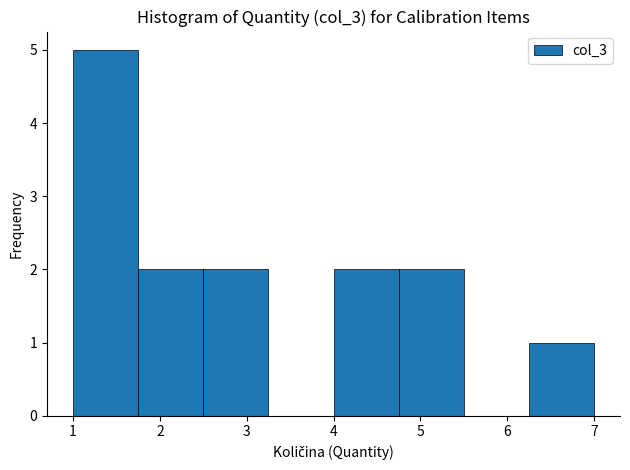

Over which range of the x-axis is the bar tallest?

1.00 to 1.75